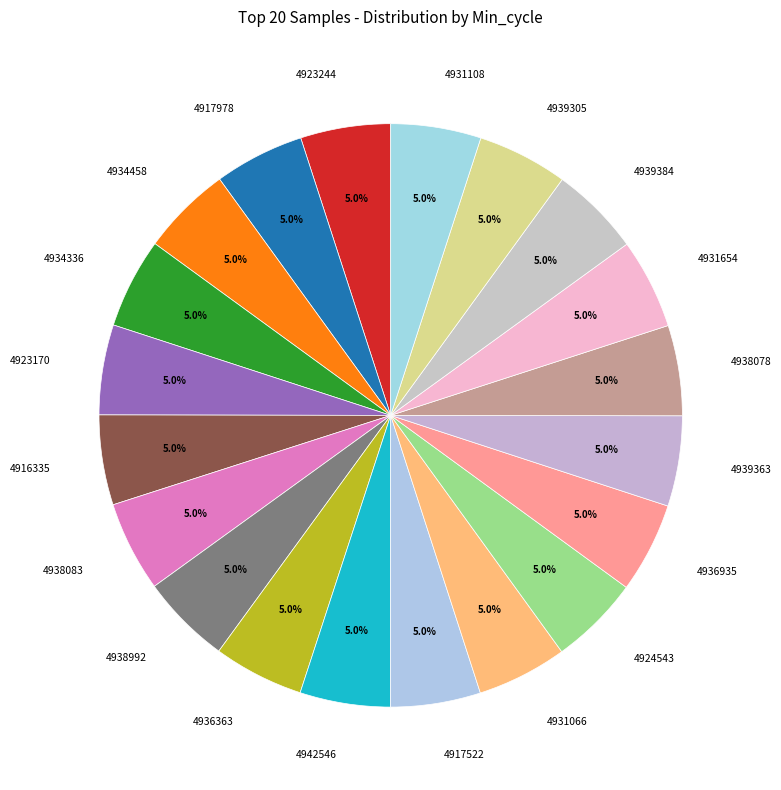

Combined, what portion of the pie is 4931654 and 4939384?

9.9%